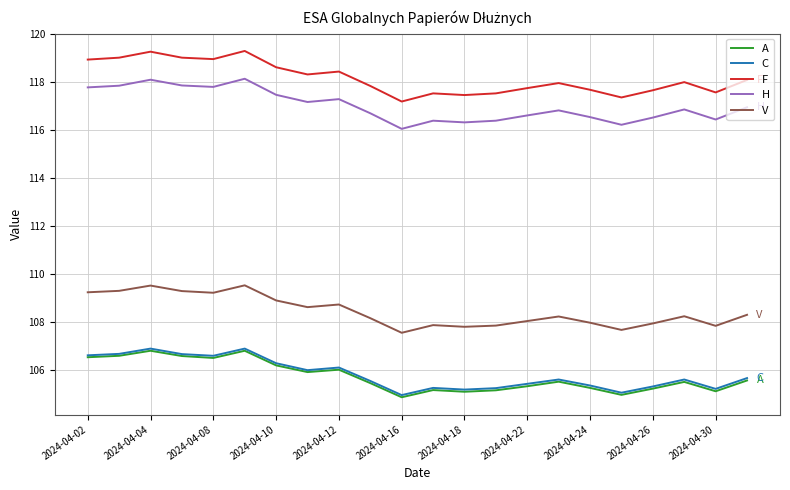

What is the greatest value displayed?

119.3